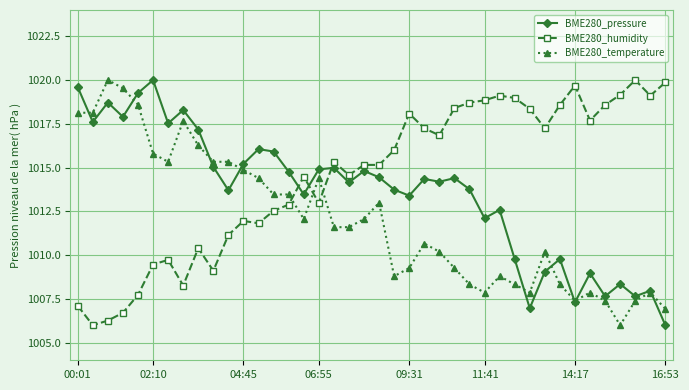

What is the minimum value shown in the chart?

1006.0